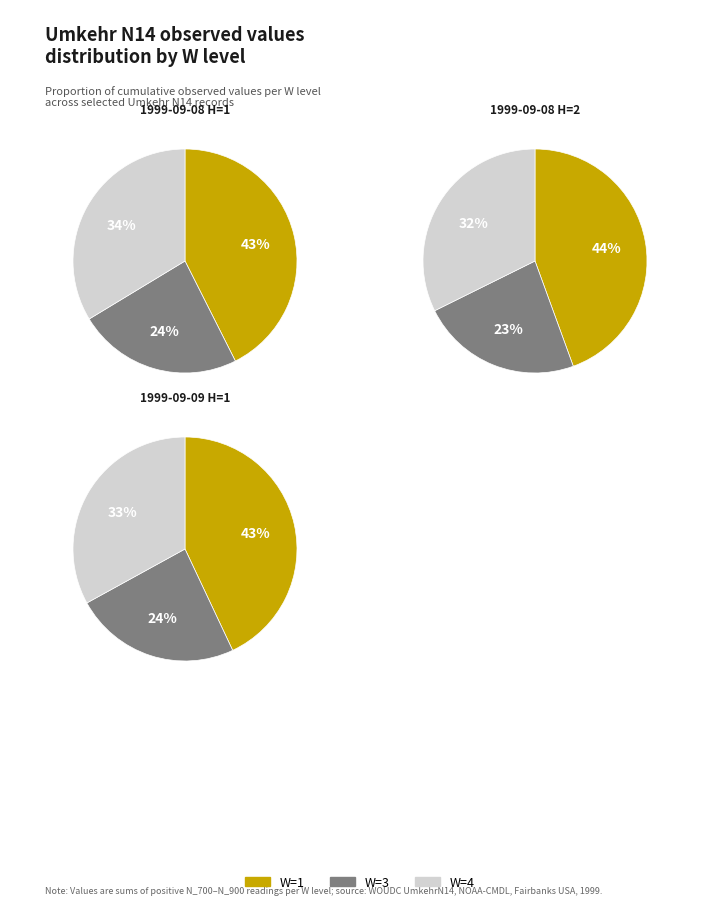

Does any single category account for the majority?

No